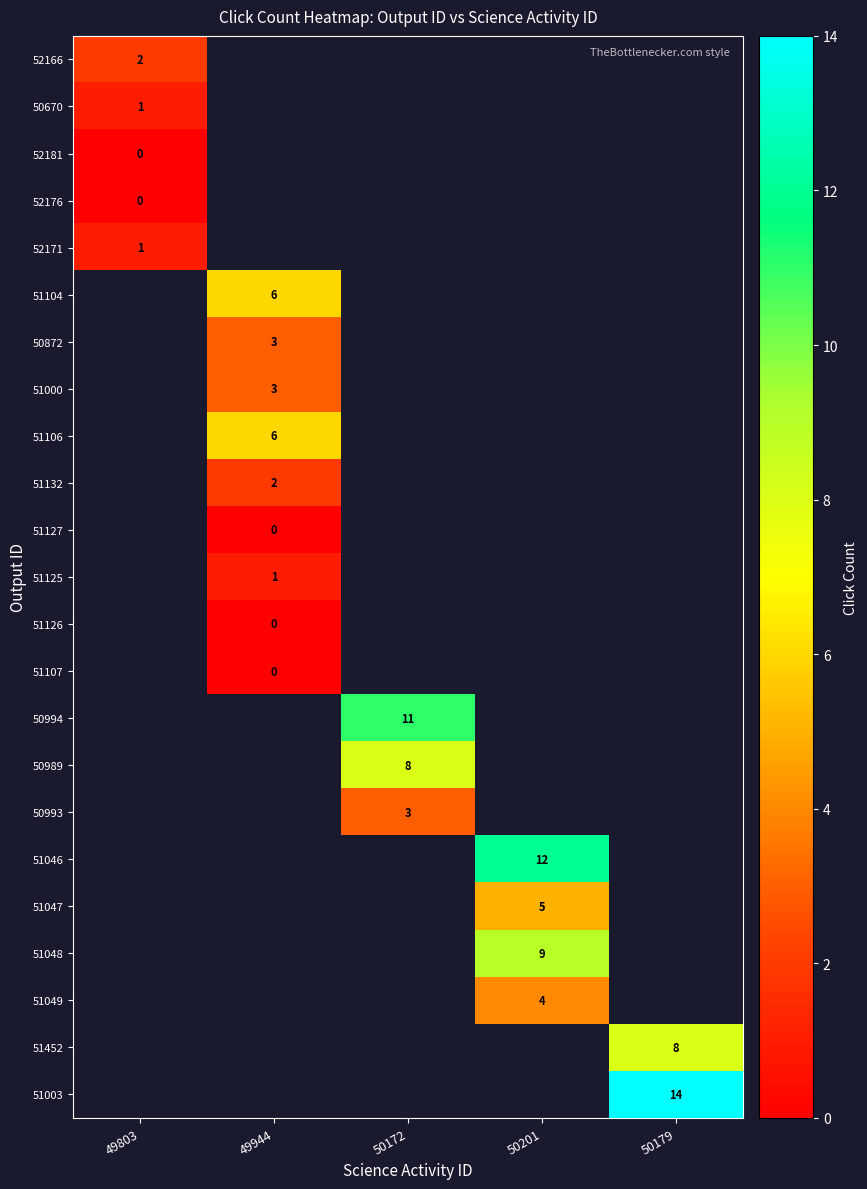

True or false: 51048 has a value of 9 at 50201.

True